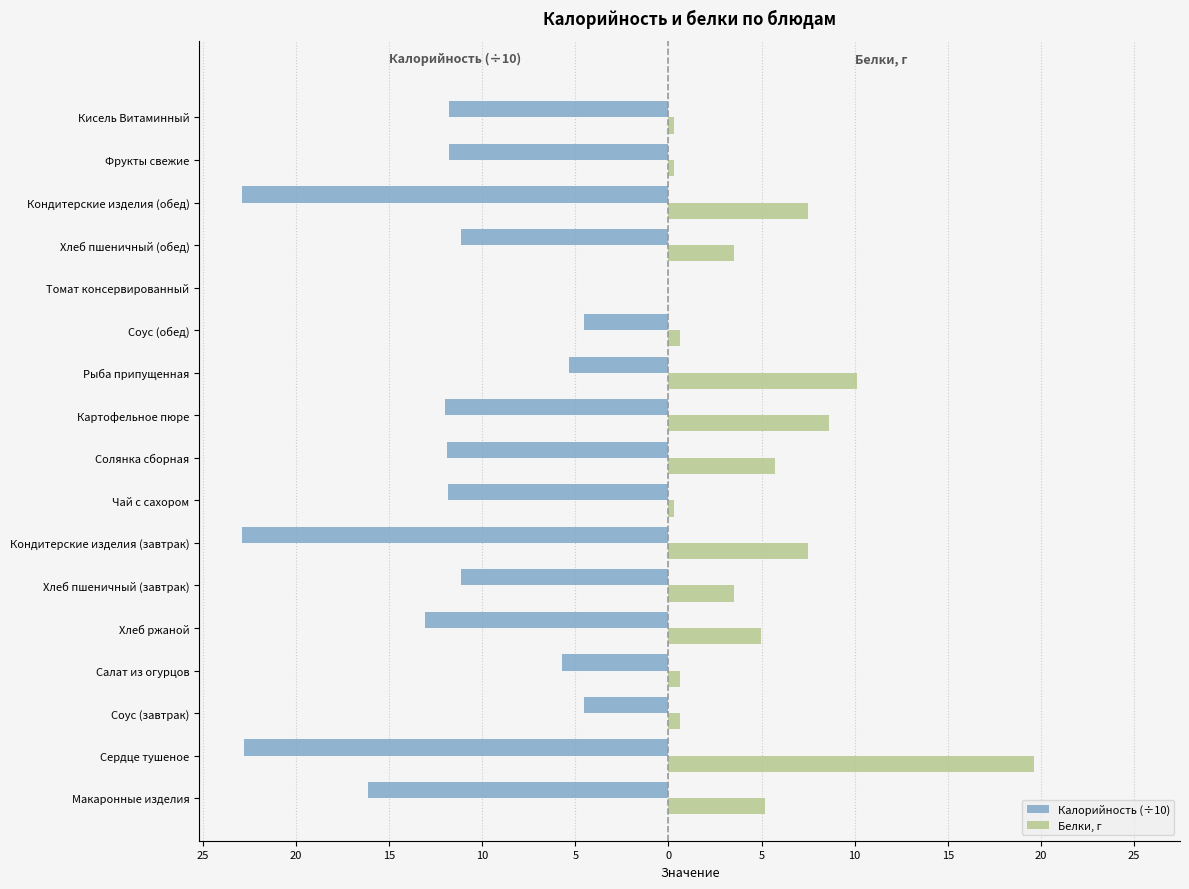

What is the sum of all Калорийность (÷10) values?

-199.5